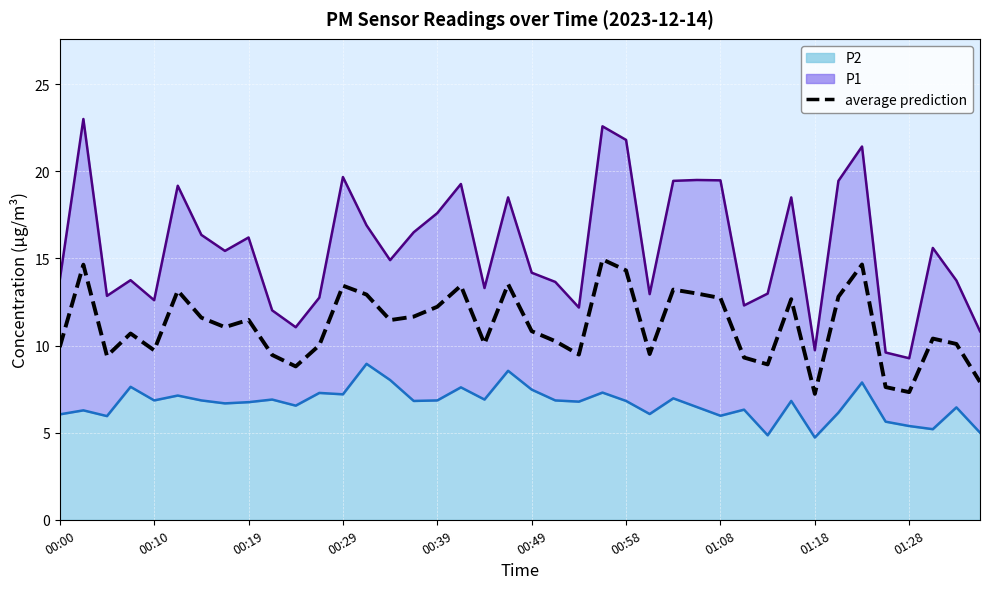

Does the chart display data point markers on the line(s)?

No